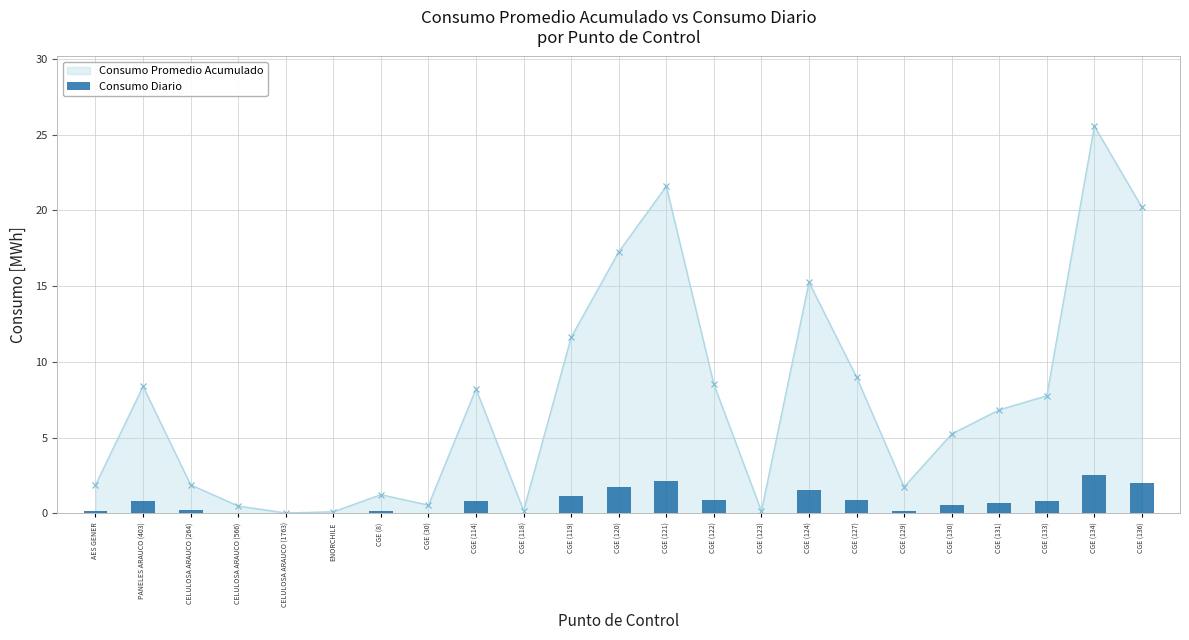

The value at CGE (121) is 2.2. True or false?

True